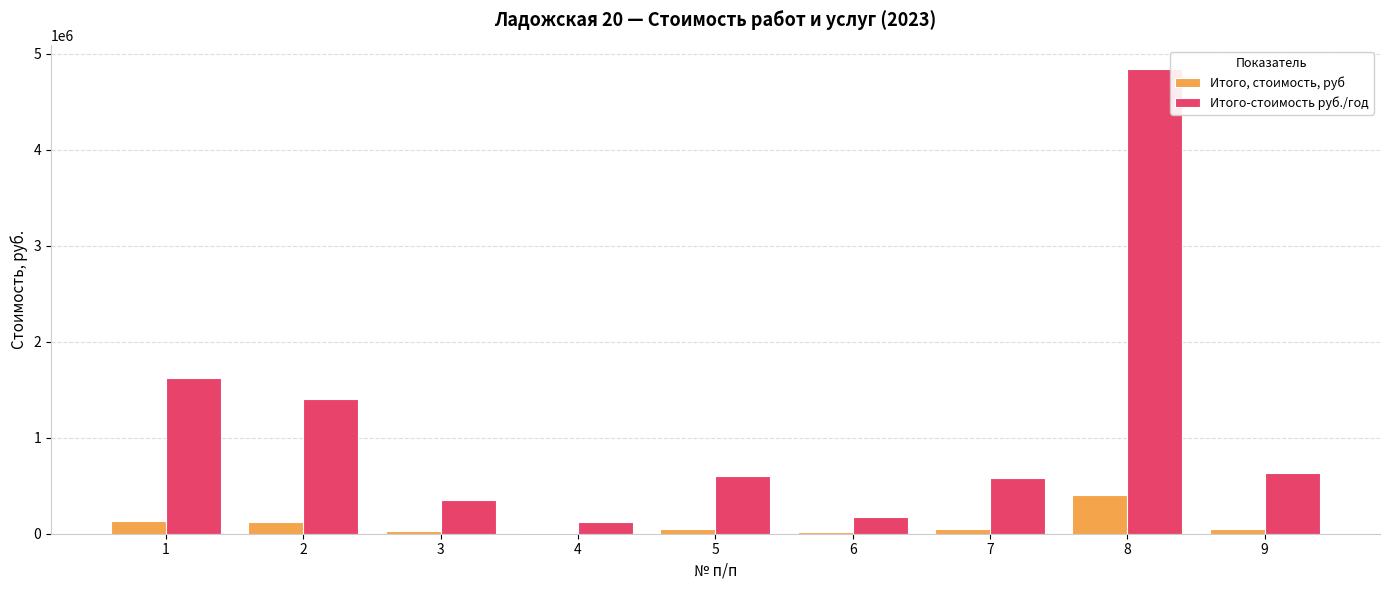

Which series has the largest total across all categories?

Итого-стоимость руб./год